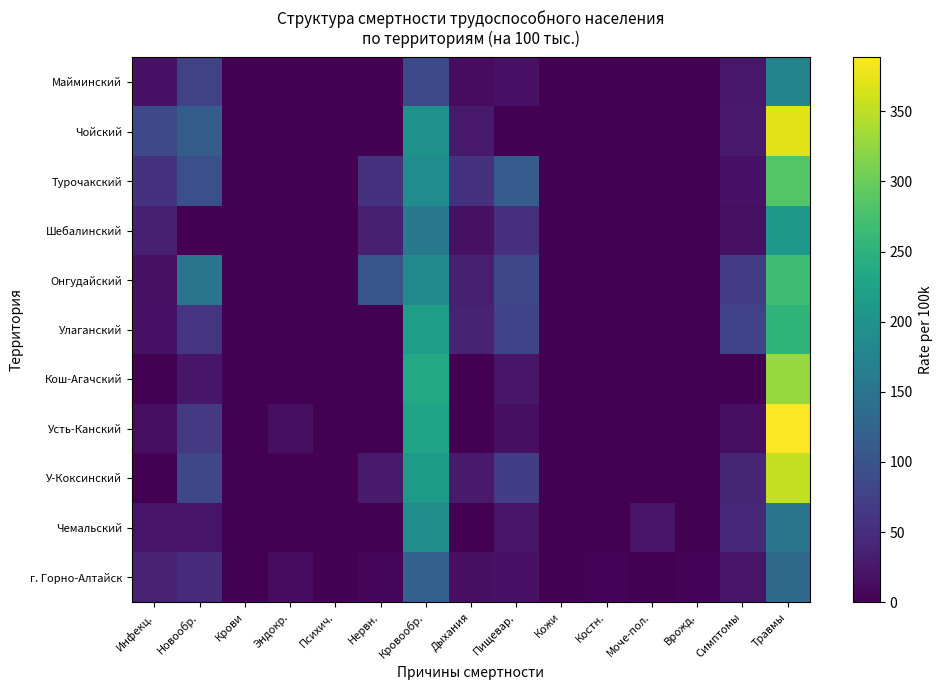

What is the total value across all series at Моче-пол.?

21.6